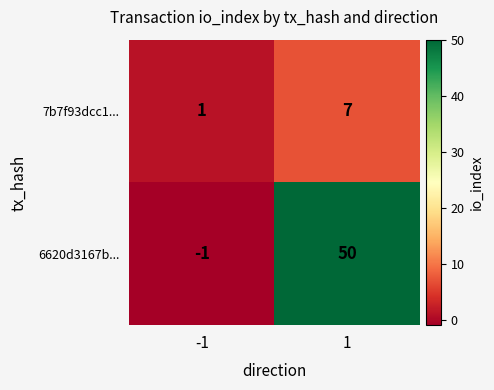

Reading right to left, transcribe all the data shown in this chart.

7b7f93dcc1...: 7	1
6620d3167b...: 50	-1